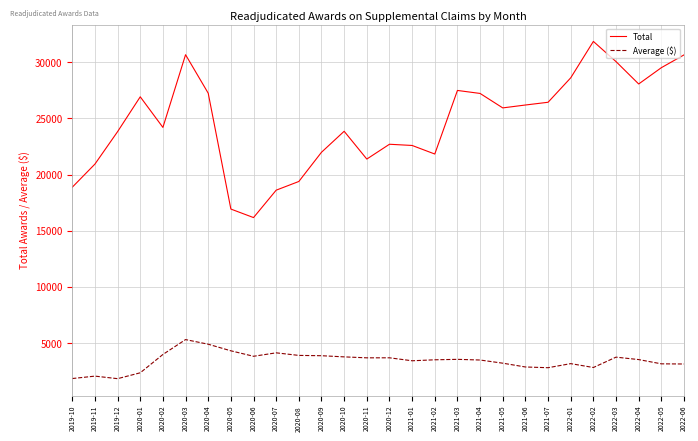

At which category is the sum across all series the highest?

2020-03